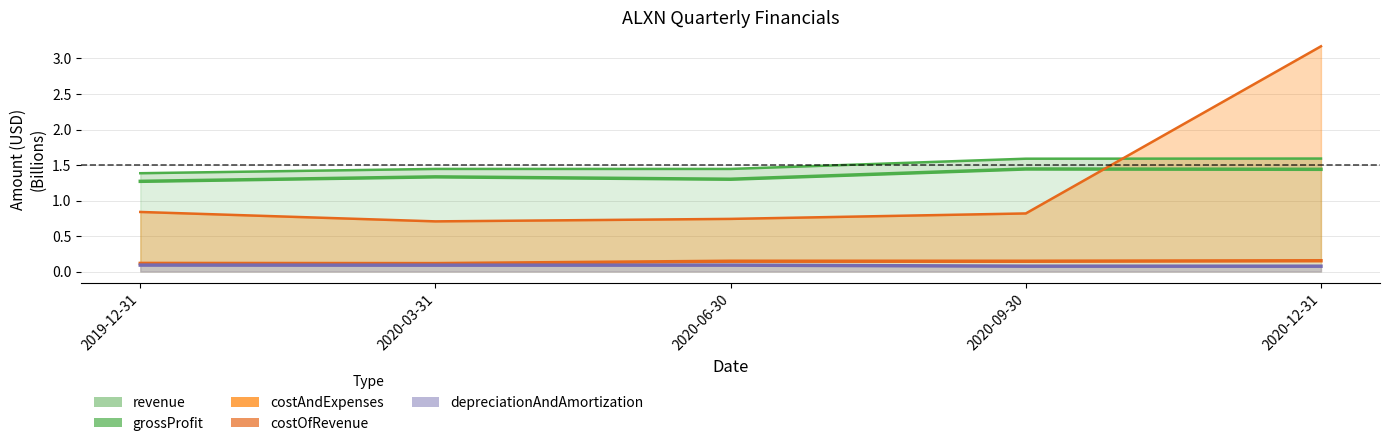

True or false: revenue and costOfRevenue intersect in this chart.

False